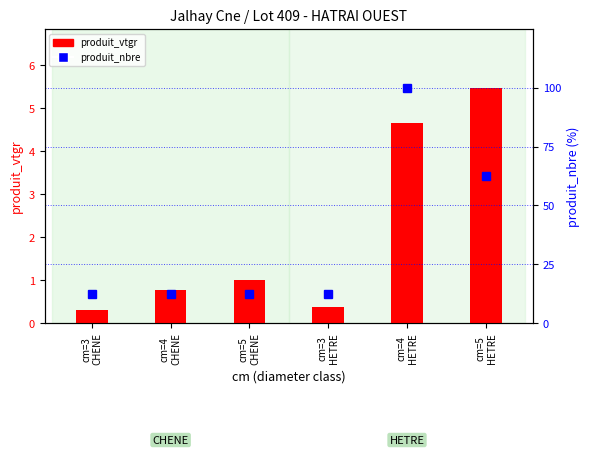

What position from the left is cm=5
CHENE?

3